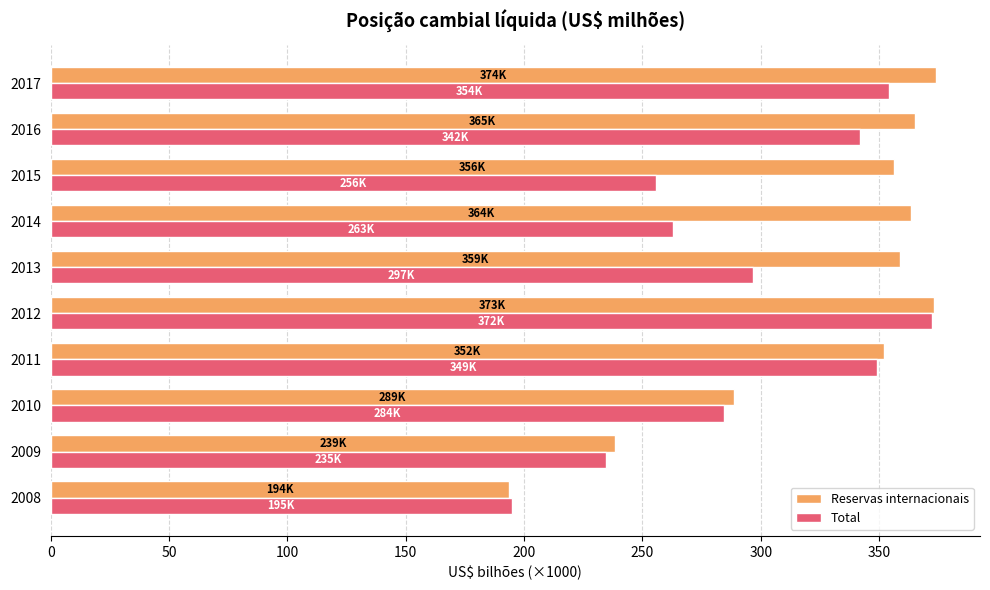

Is the value of Total at 2015 greater than the value of Reservas internacionais at 2017?

No